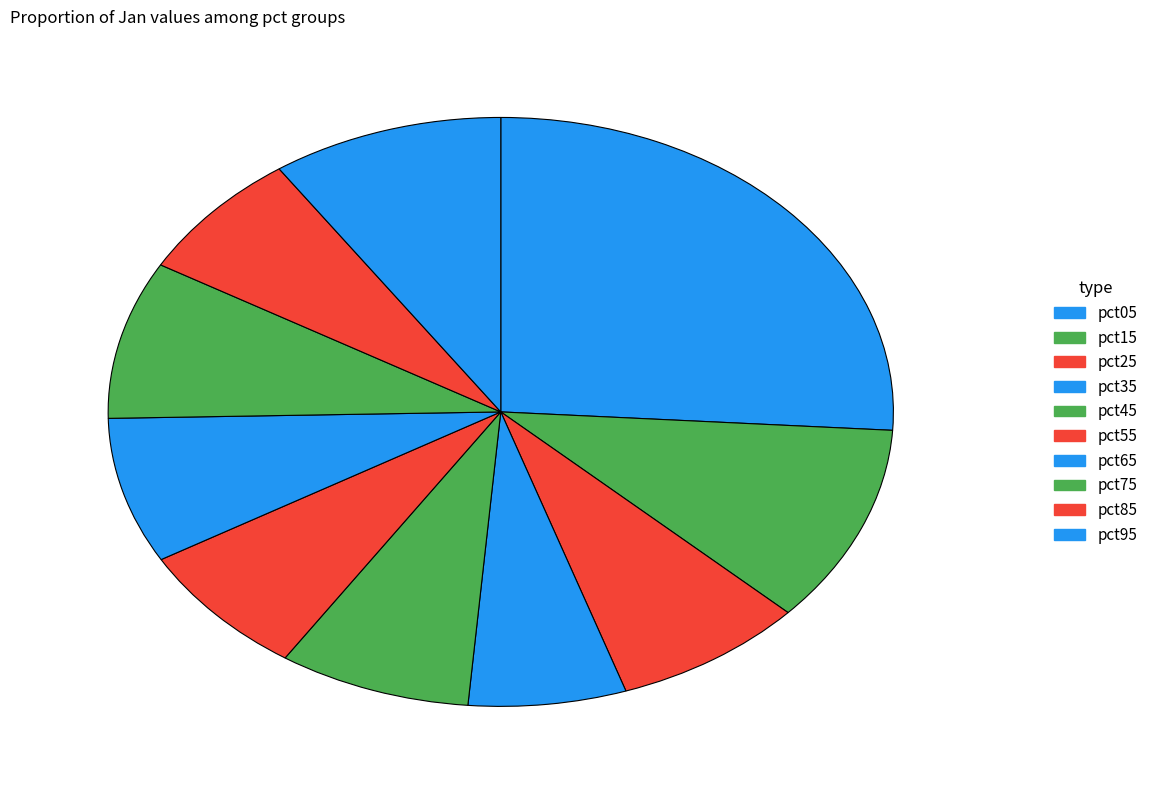

Rank the categories by value from lowest to highest.

pct35, pct85, pct55, pct25, pct45, pct65, pct75, pct95, pct15, pct05